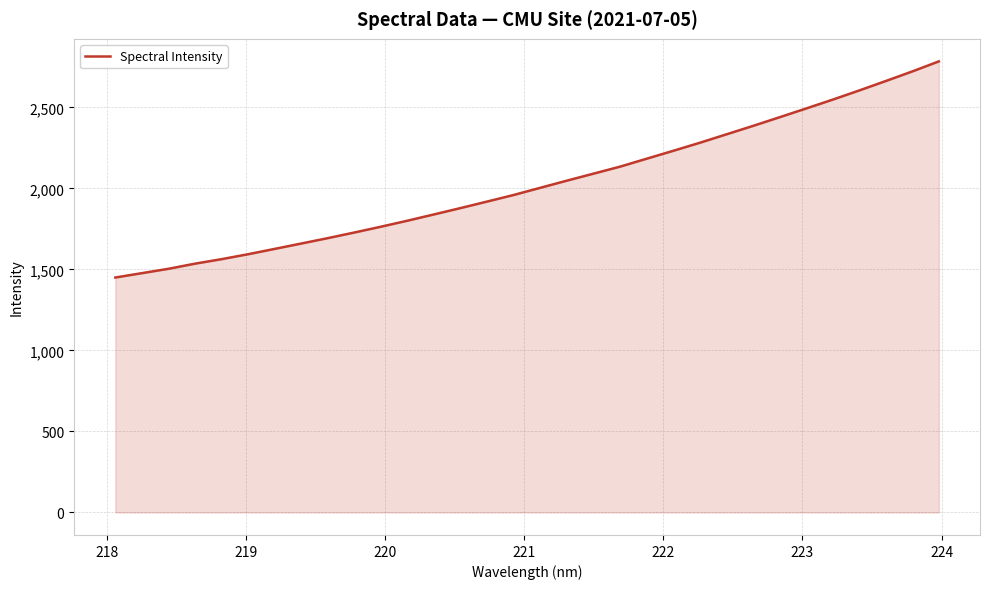

What is the sum of all values?

64954.1